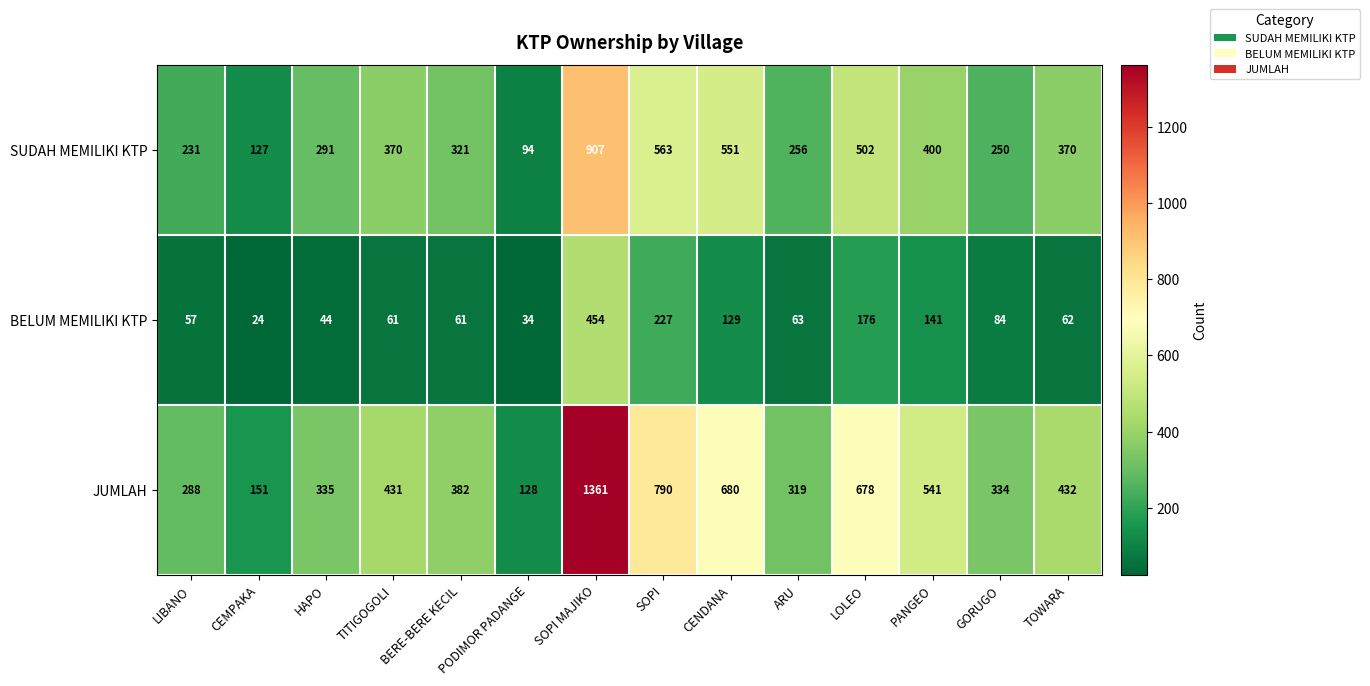

Is it true that JUMLAH equals 432 at TOWARA?

True